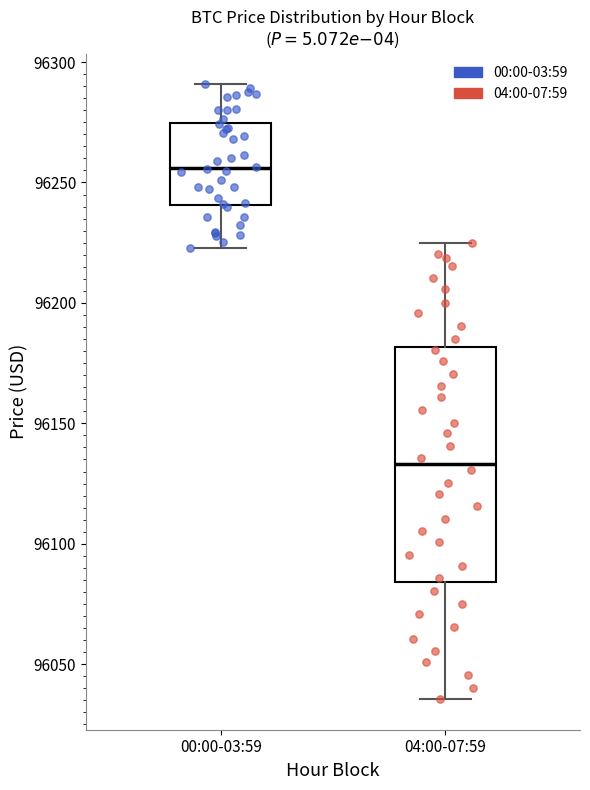

Reading left to right, read every box against the y-axis: the position of its median line, the range the box covers, and the ends of its whiskers. The values are not printed on the chart, so give them approximately, as read against the axis.

00:00-03:59: median 96255, box 96240 to 96275, whiskers 96225 to 96290
04:00-07:59: median 96135, box 96085 to 96180, whiskers 96035 to 96225